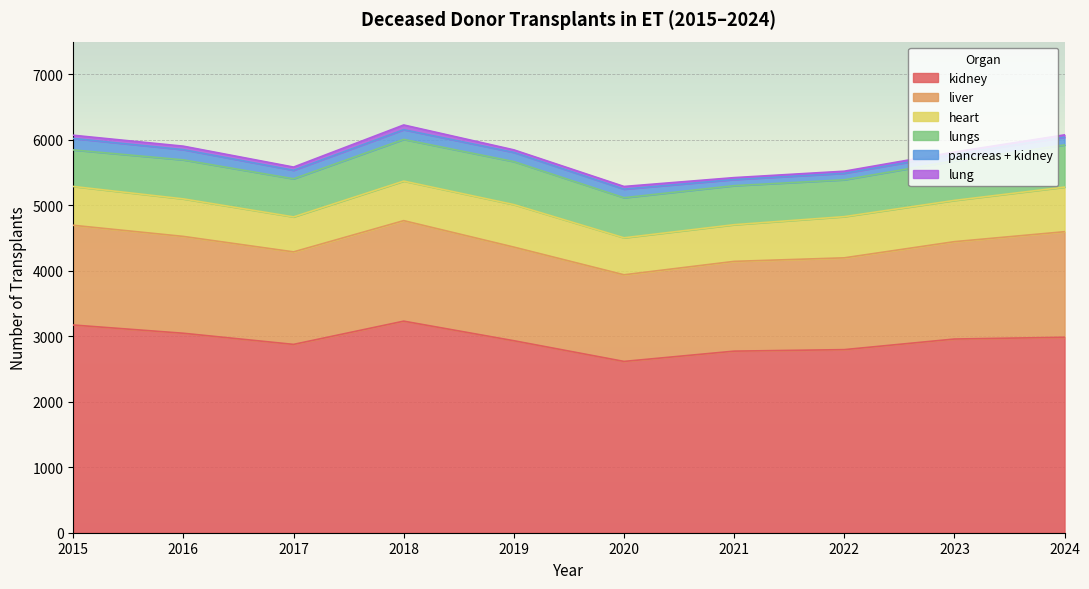

Which category has the highest value in the pancreas + kidney series?

2015